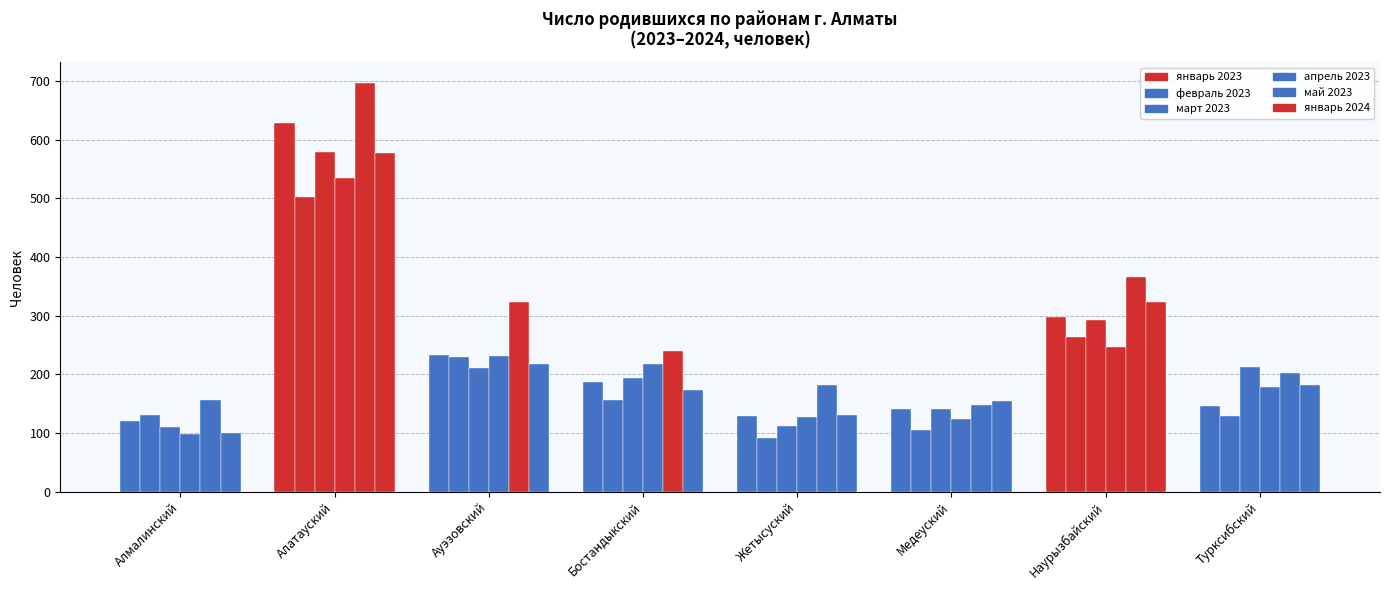

What is the value of the апрель 2023 bar at the 7th from the left?

247